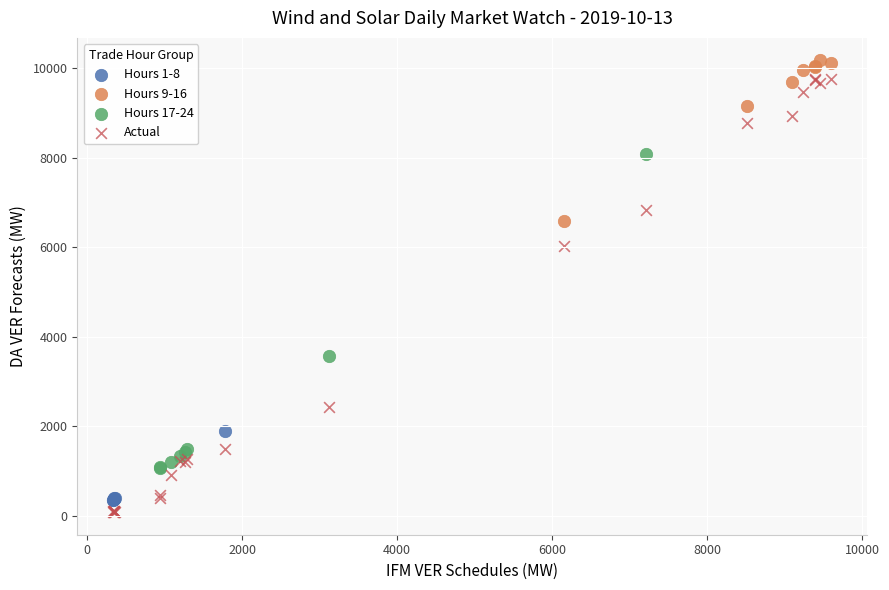

Which series has the widest spread of Y values?

Actual